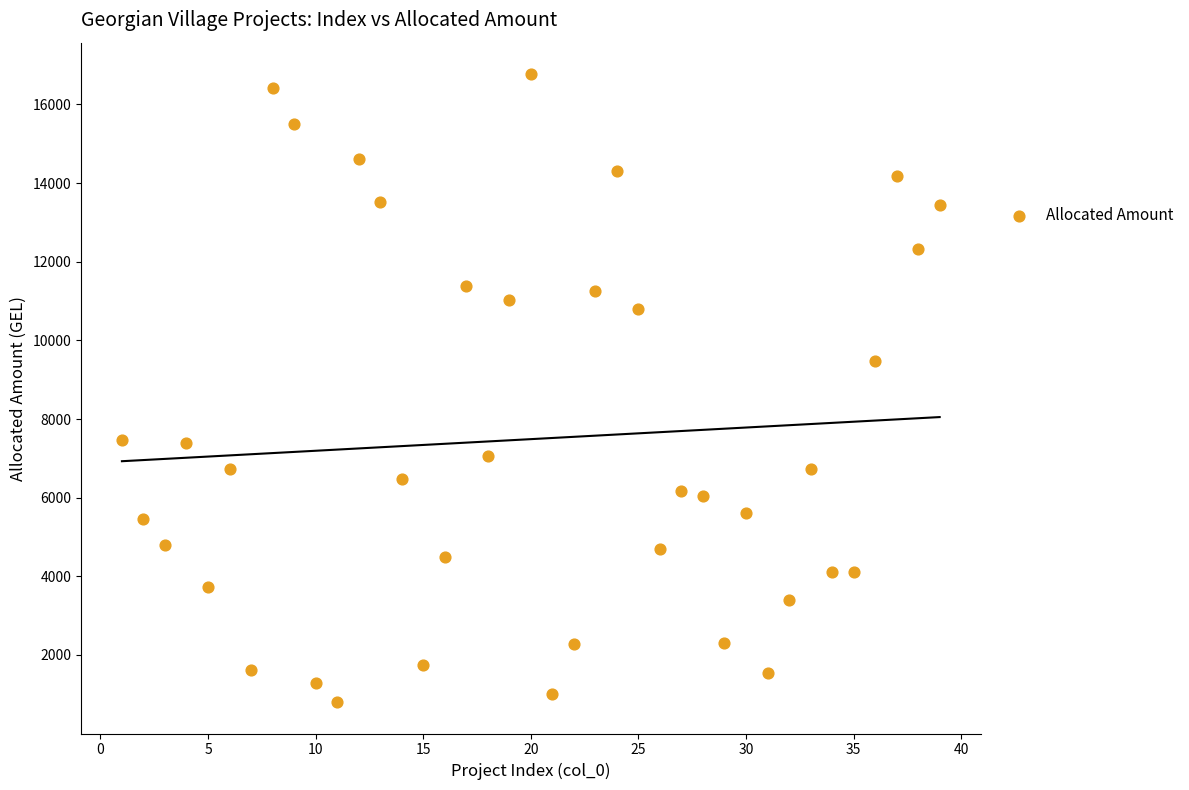

What is the range of Y values (max minus min)?

15974.0